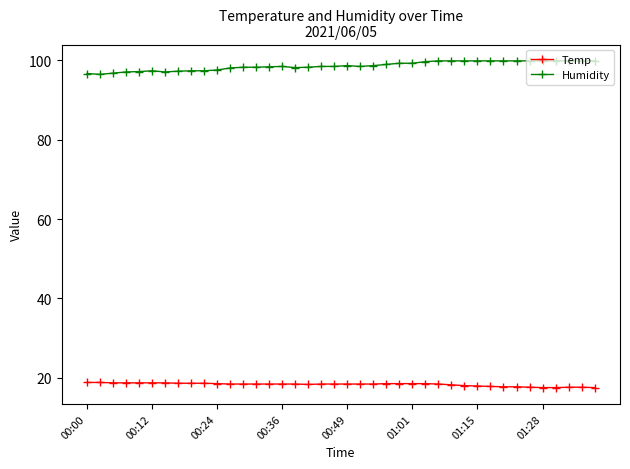

What is the value of the Temp point at the 39th from the left?

17.6